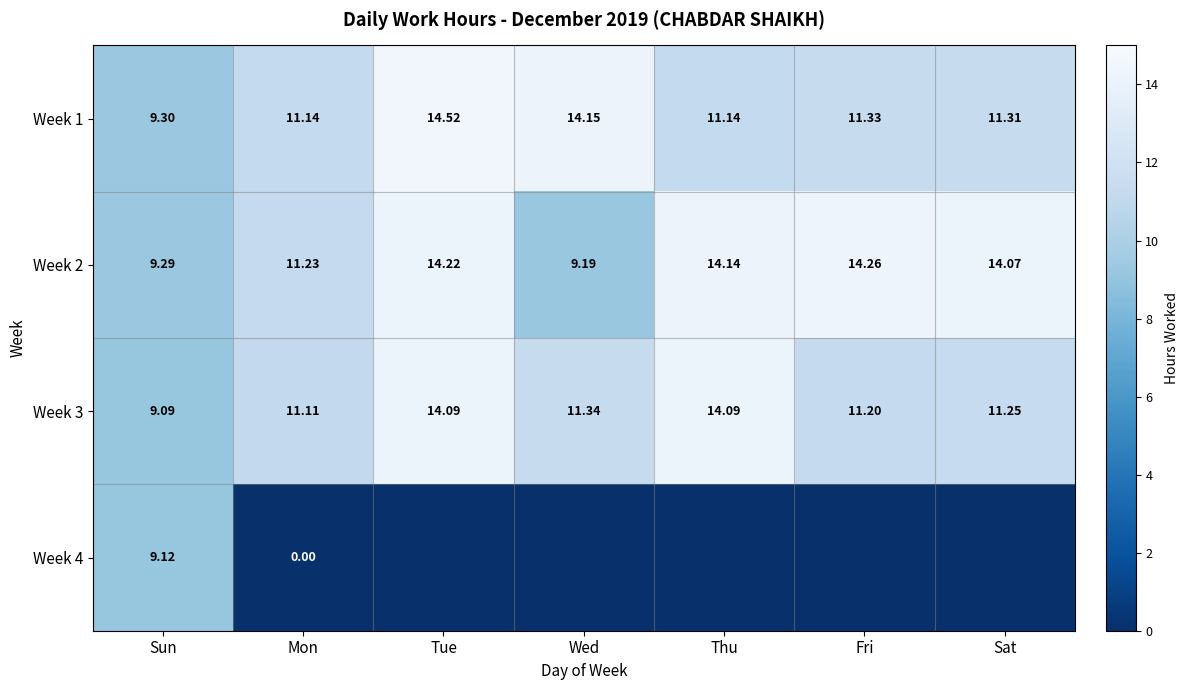

The value of Week 2 at Wed is 13.2. True or false?

False